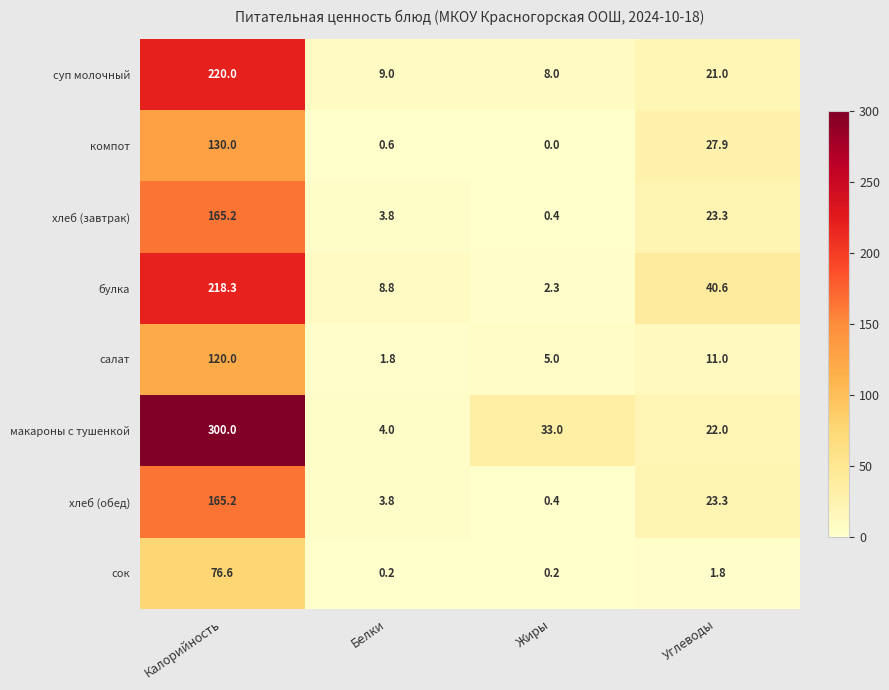

What is the approximate value of суп молочный at Калорийность?

220.0